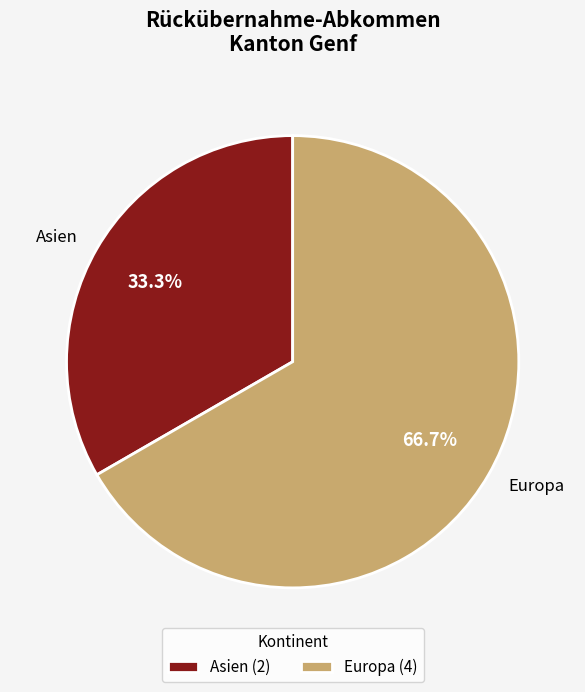

What percentage is NOT represented by Europa?

33.3%